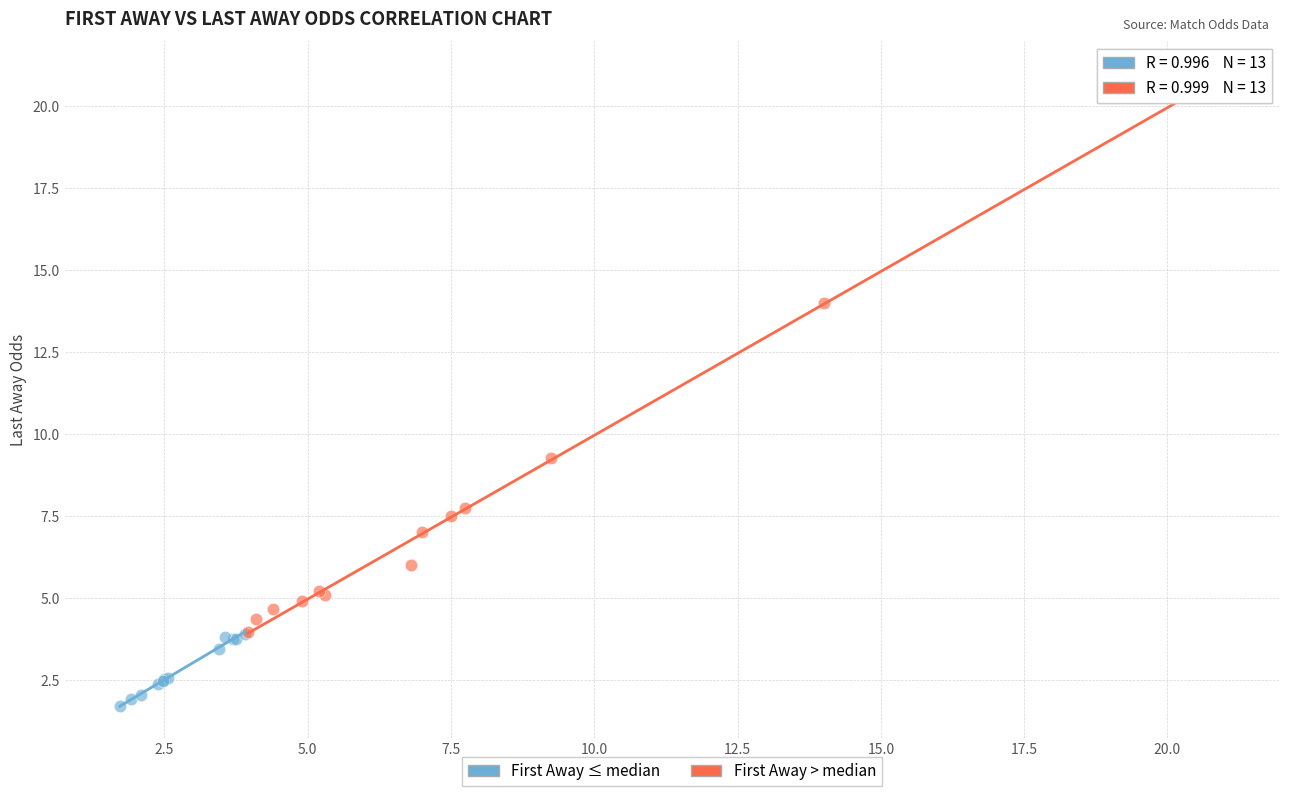

Which series has the largest Y range (max minus min)?

First Away > median